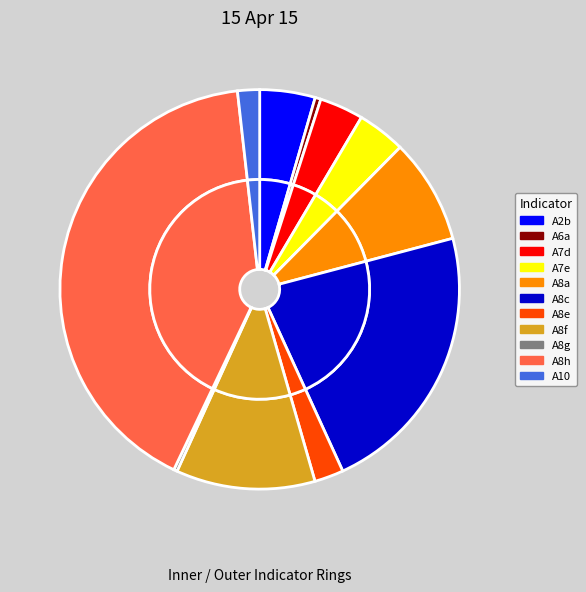

To the nearest percent, what is the average slice percentage?

9%